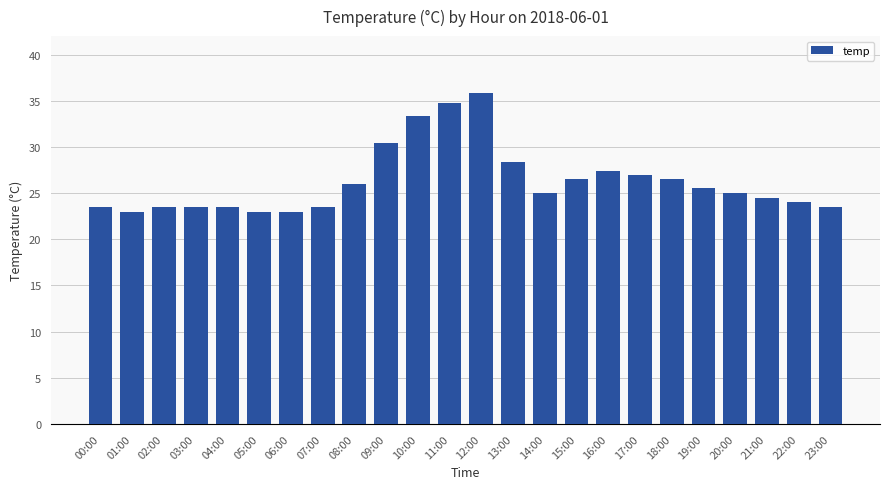

Reading left to right, extract all data points from this chart.

00:00=23.5	01:00=23.0	02:00=23.5	03:00=23.5	04:00=23.5	05:00=23.0	06:00=23.0	07:00=23.5	08:00=26.0	09:00=30.4	10:00=33.3	11:00=34.8	12:00=35.8	13:00=28.4	14:00=25.0	15:00=26.5	16:00=27.4	17:00=27.0	18:00=26.5	19:00=25.5	20:00=25.0	21:00=24.5	22:00=24.0	23:00=23.5